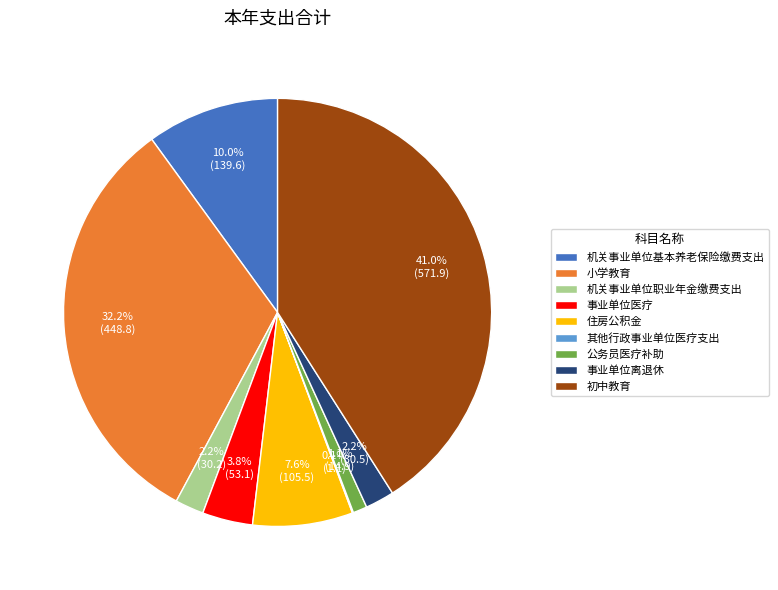

What is the ratio of the value at 机关事业单位基本养老保险缴费支出 to the value at 初中教育?

0.2